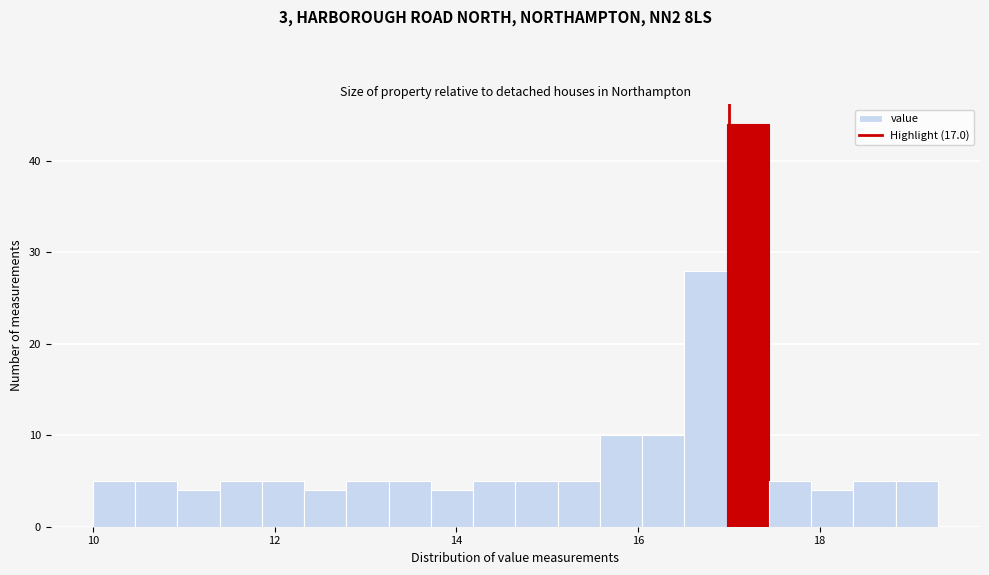

Read against the x-axis, roughly where is the centre of the tallest bar?

17.2